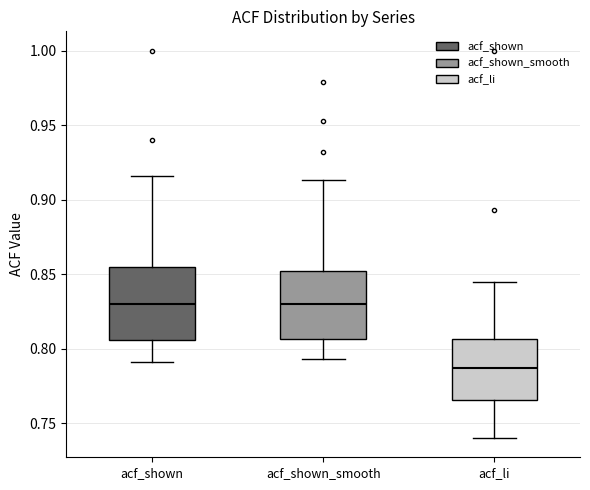

Where does the median line of the box for acf_shown_smooth sit on the y-axis? The values are not printed on the chart, so give them approximately, as read against the axis.

0.830